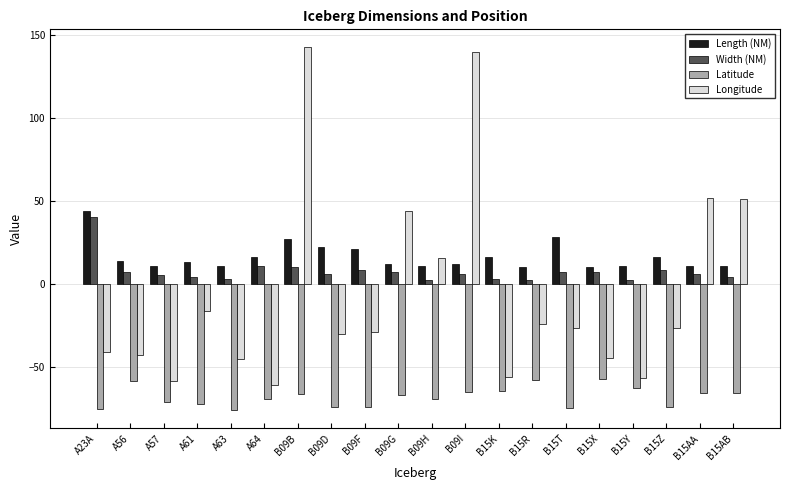

What is the difference between the maximum and minimum values in the Longitude series?

203.7